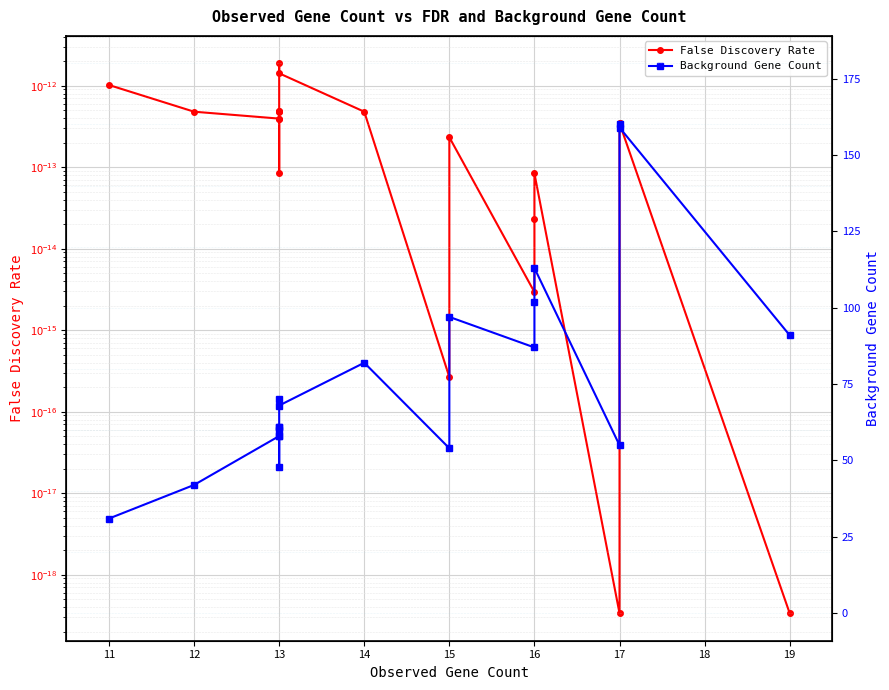

True or false: Background Gene Count and False Discovery Rate intersect in this chart.

False